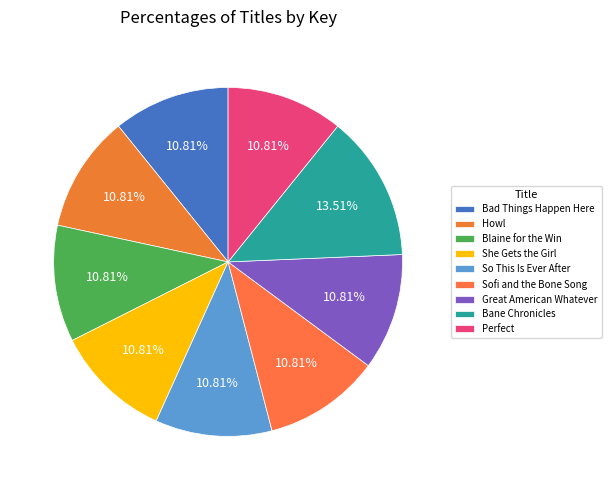

What percentage is the She Gets the Girl slice, to the nearest percent?

11%